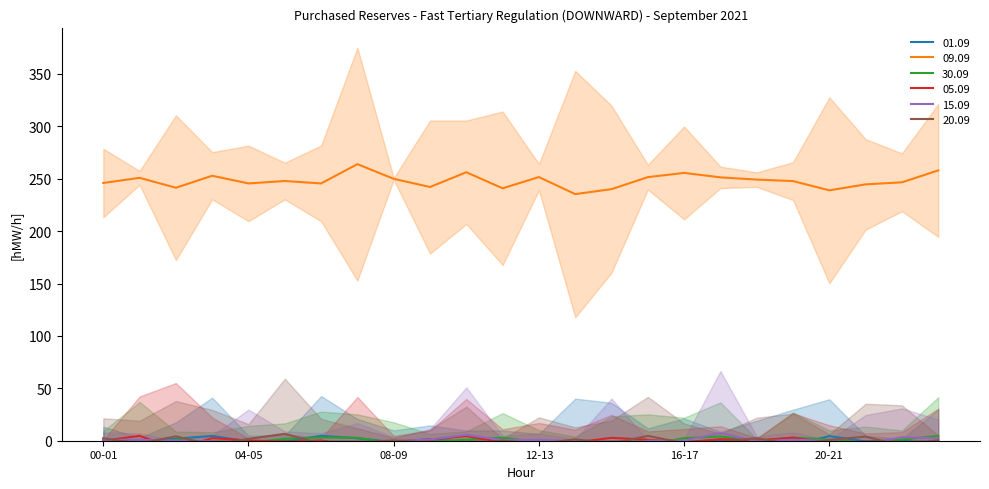

True or false: 30.09 has a value of 0 at 07-08.

True